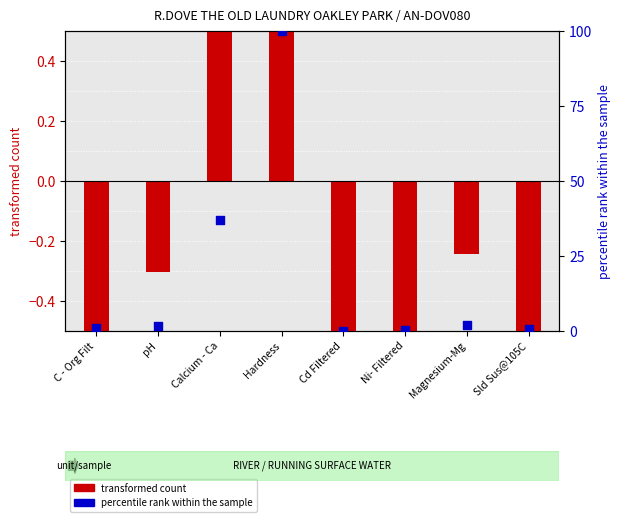

At which category is the sum across all series the highest?

Hardness